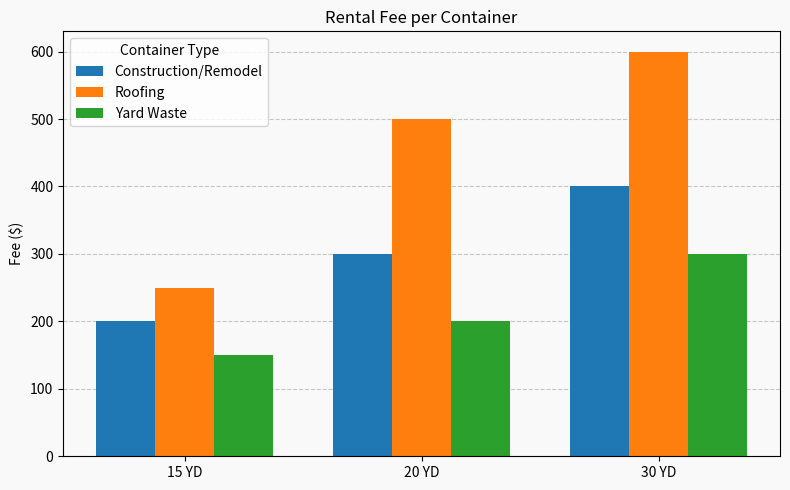

What are all the series names shown in the legend?

Construction/Remodel, Roofing, Yard Waste